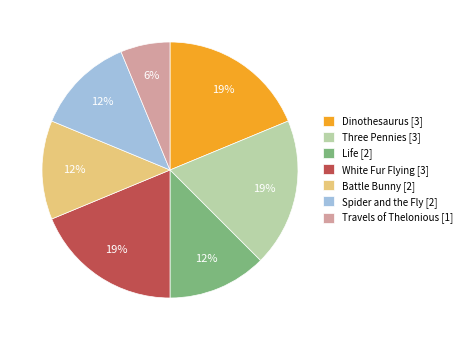

Which slice is the smallest?

Travels of Thelonious [1]